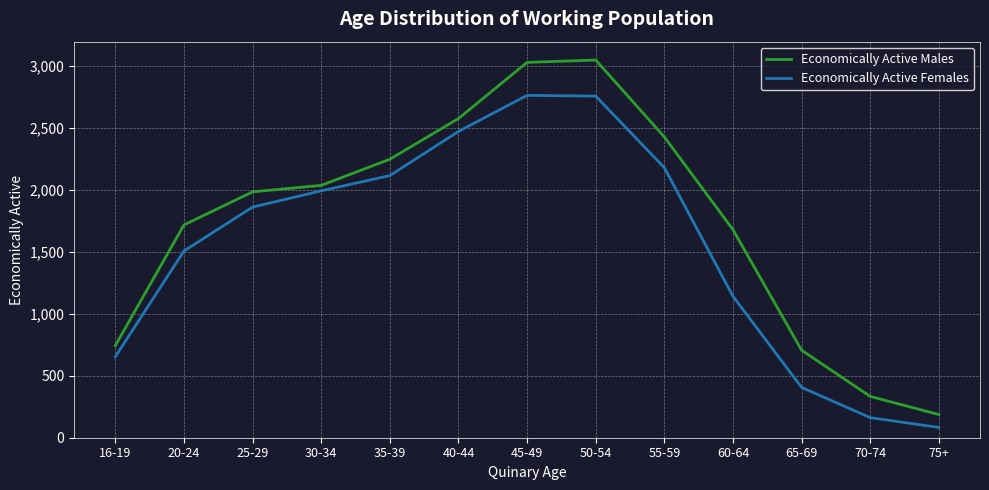

The value of Economically Active Females at 30-34 is 1107. True or false?

False